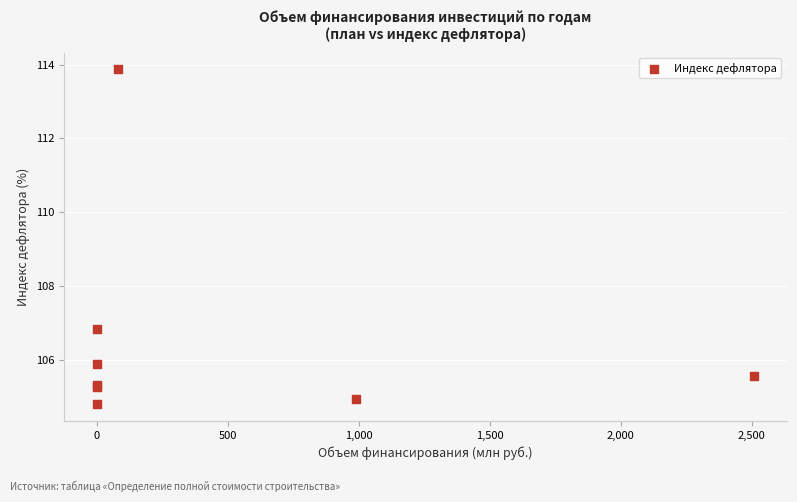

What Y value in the scatter plot is closest to 109?

106.8